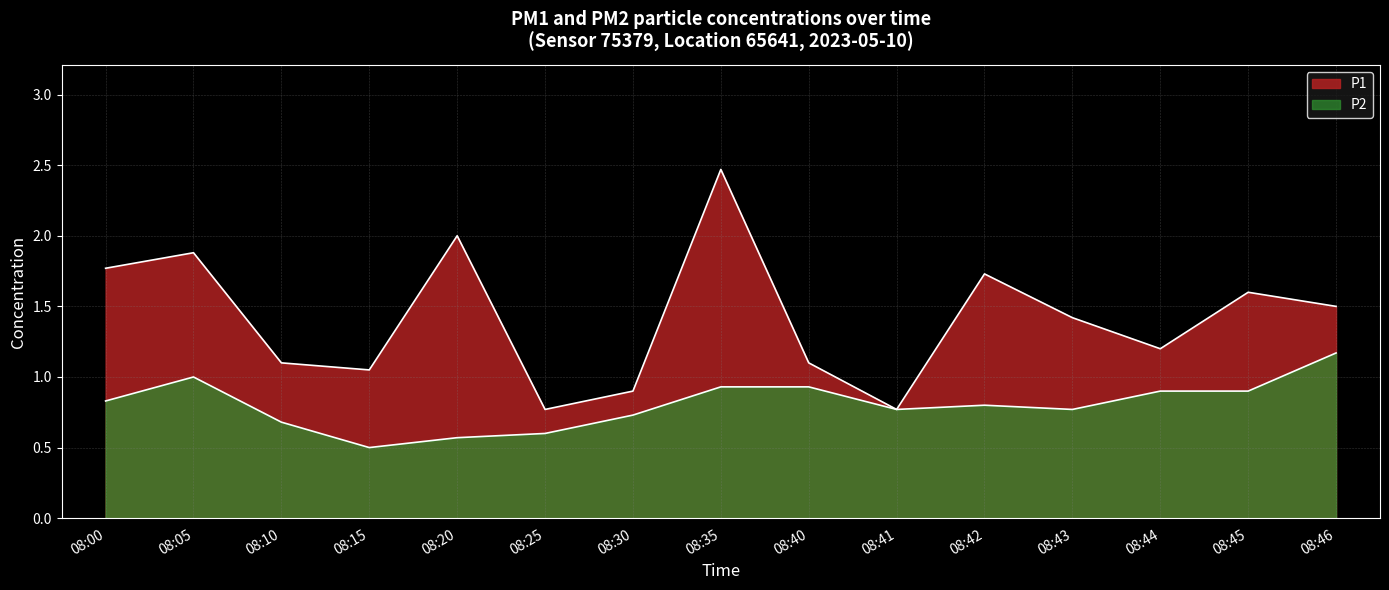

Which category has the highest value in the P1 series?

08:35